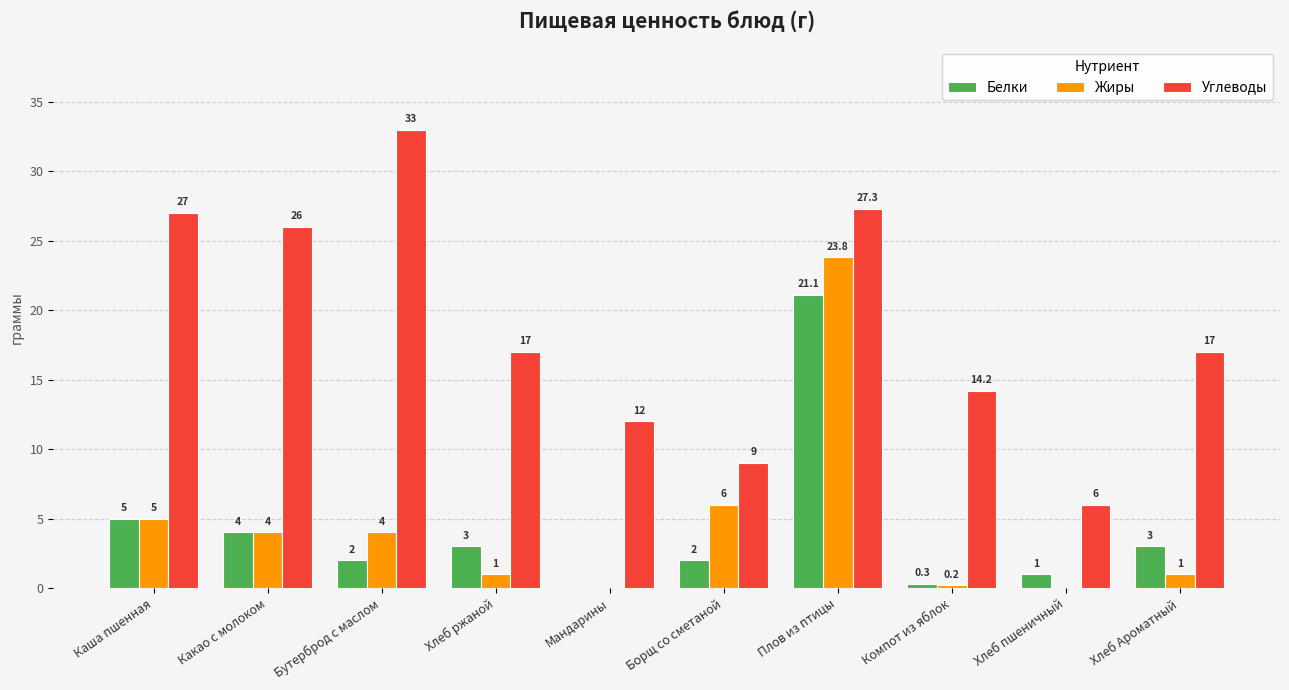

What is the sum of all Жиры values?

45.0